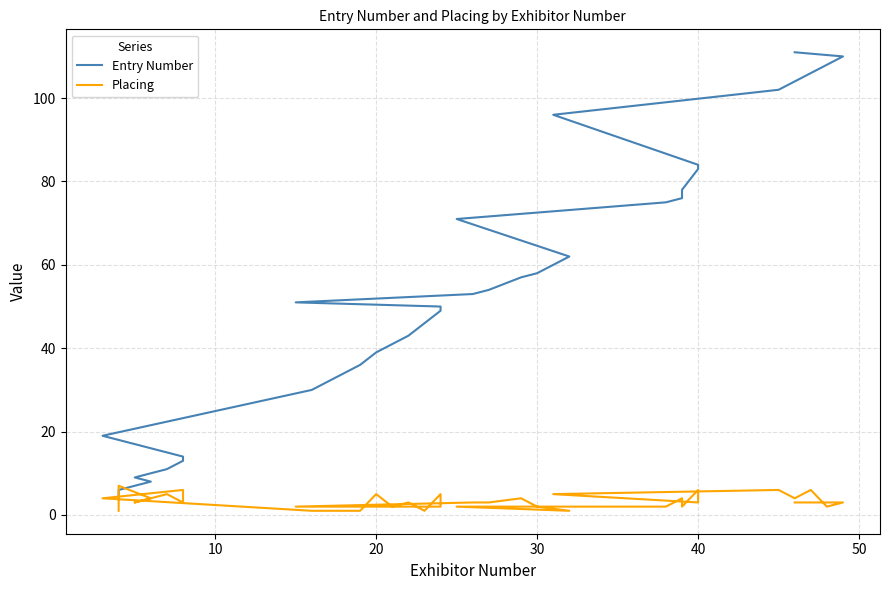

How many categories are shown in the chart?

36